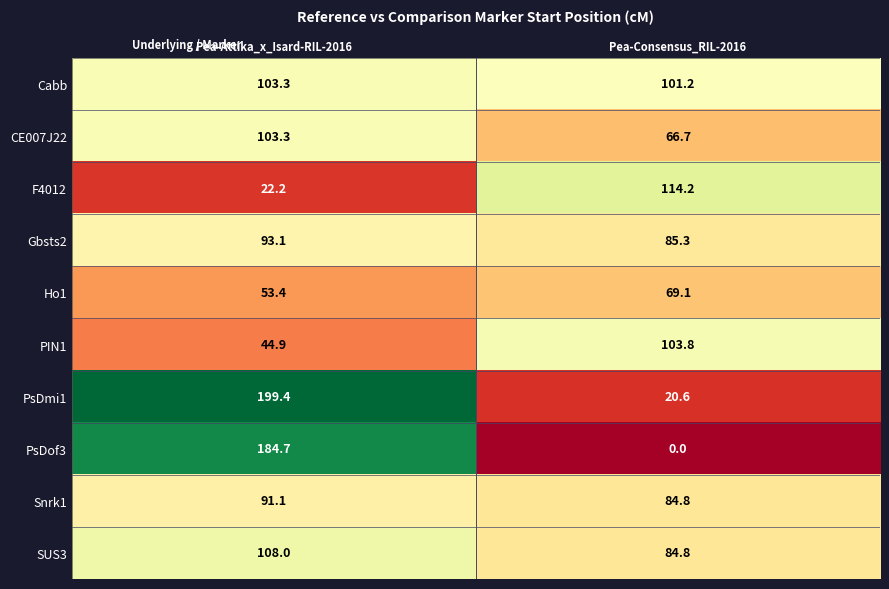

What is the minimum value for PsDmi1?

20.6